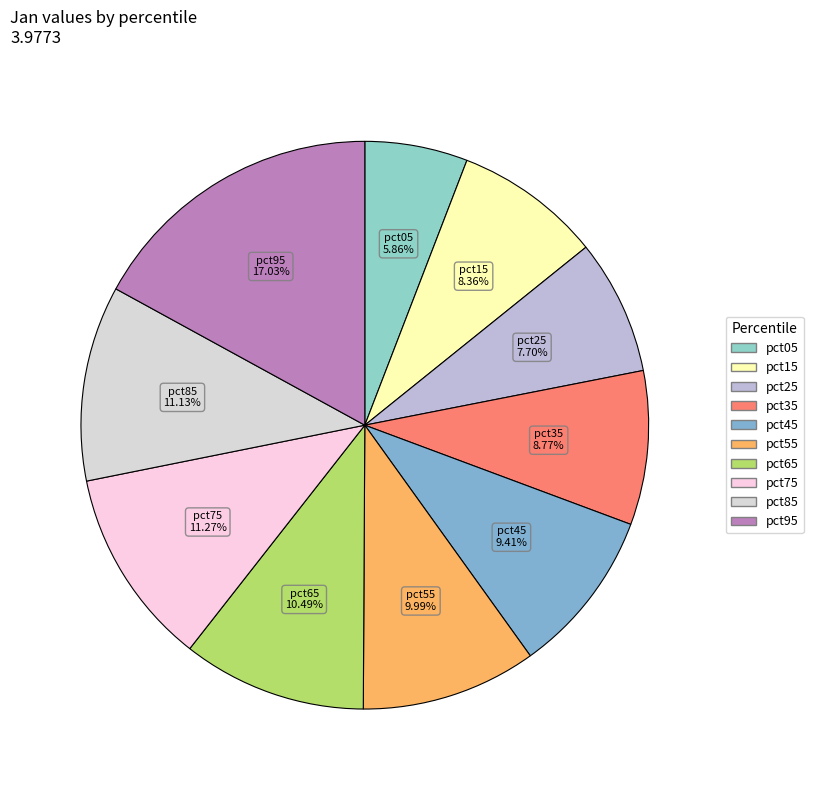

To the nearest percent, what is the difference between the largest and smallest slice percentages?

11%